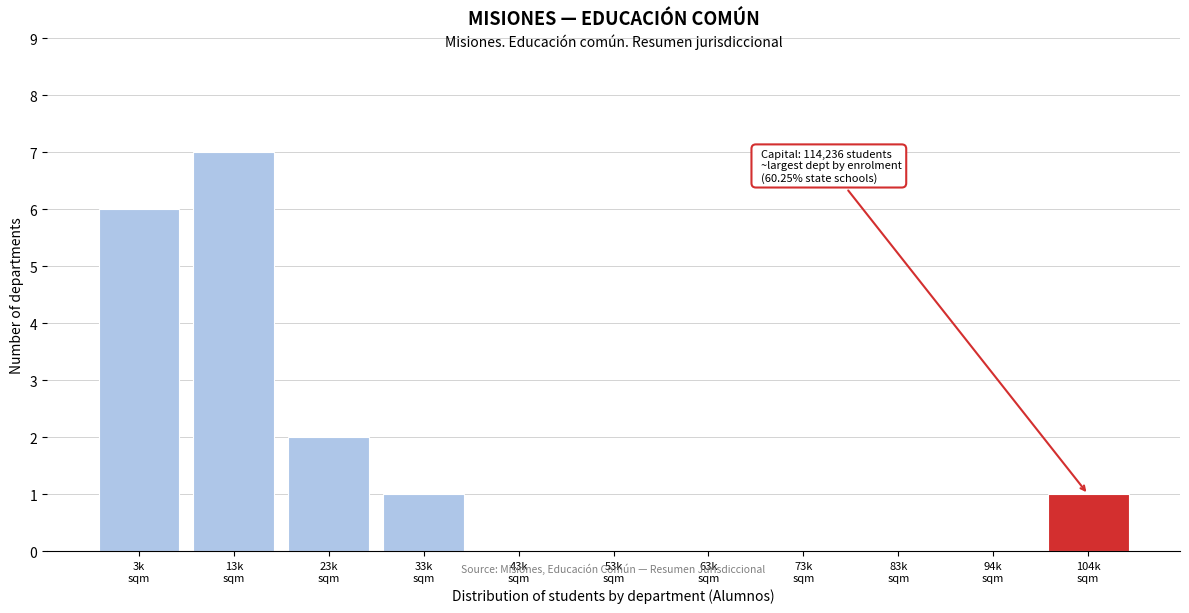

What is the sum of all values?

17